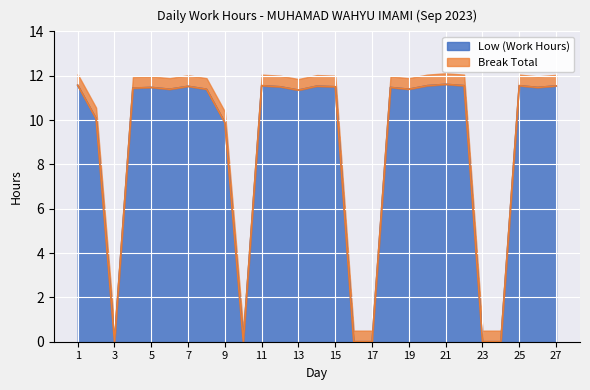

What value does the data have at 22?

11.6